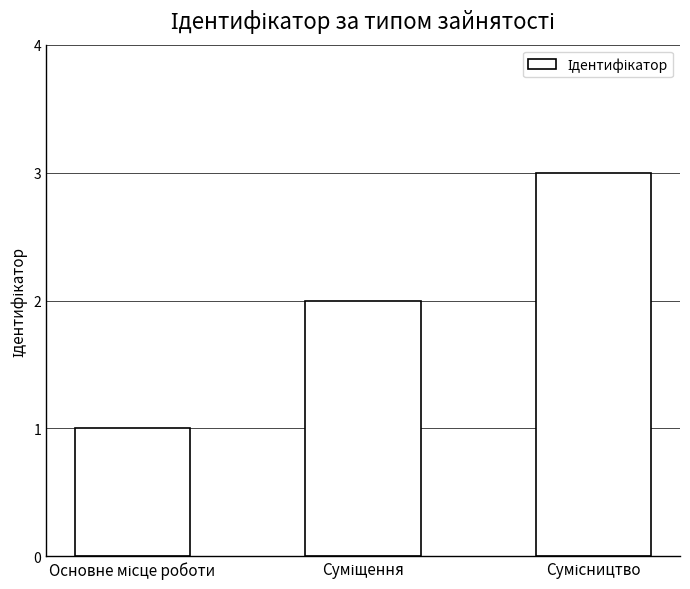

What is the difference between the maximum and minimum values?

2